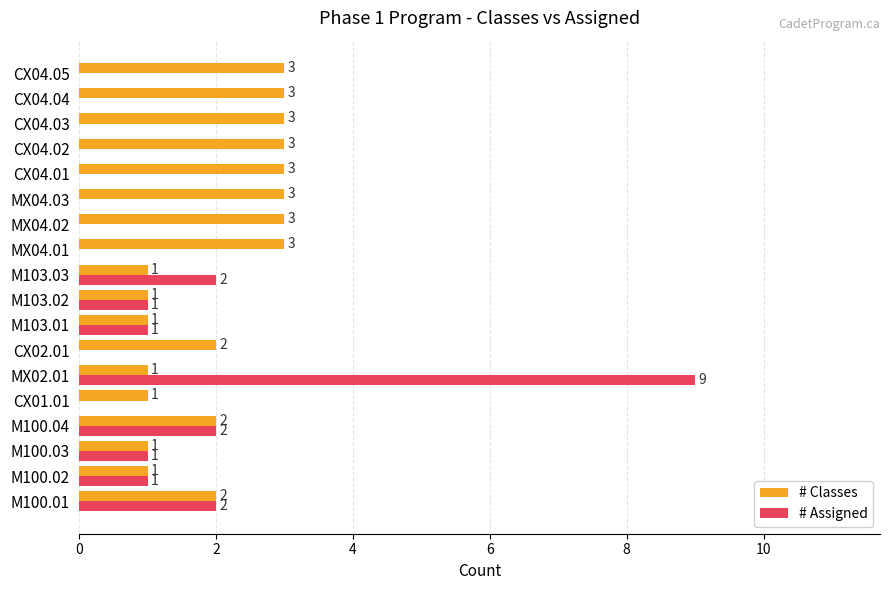

Which series has the largest total across all categories?

# Classes